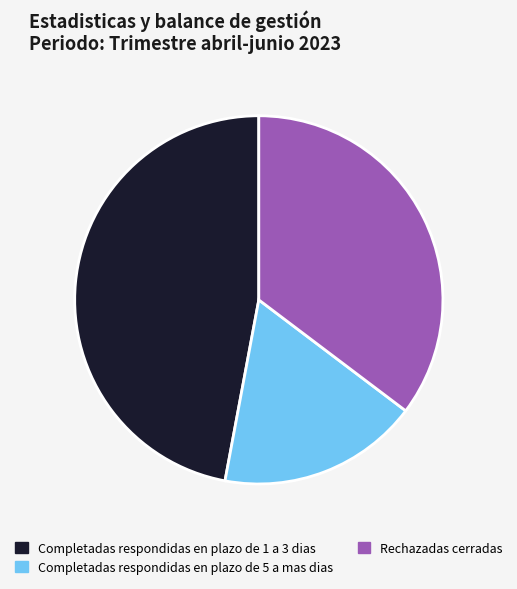

Approximately how many times larger is the value at Rechazadas cerradas compared to Completadas respondidas en plazo de 5 a mas dias?

2.0